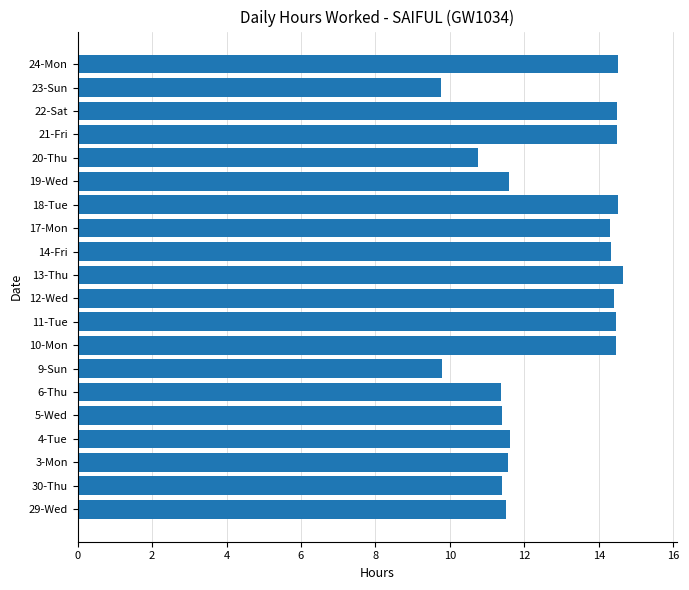

Which has a higher value, 14-Fri or 9-Sun?

14-Fri